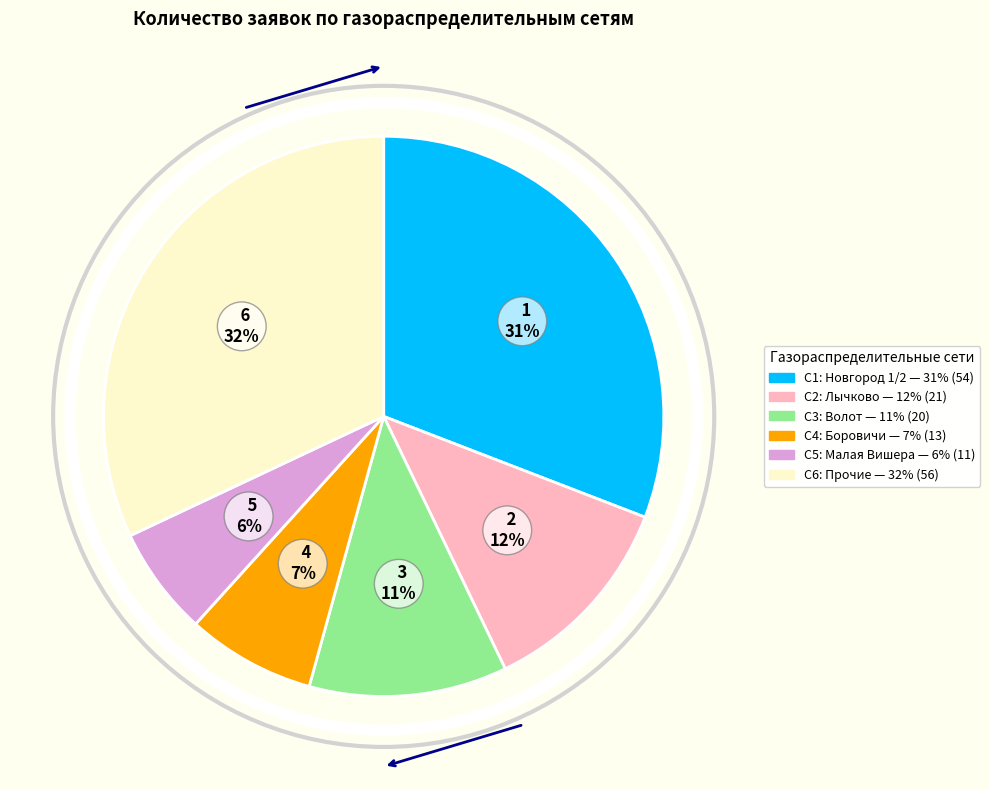

Is there any slice that represents more than half of the pie?

No